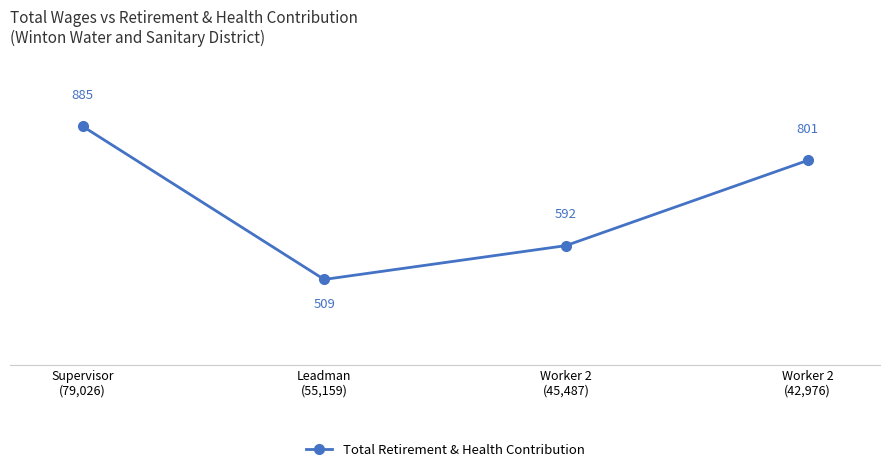

Rank the categories by value from highest to lowest.

Supervisor
(79,026), Worker 2
(42,976), Worker 2
(45,487), Leadman
(55,159)